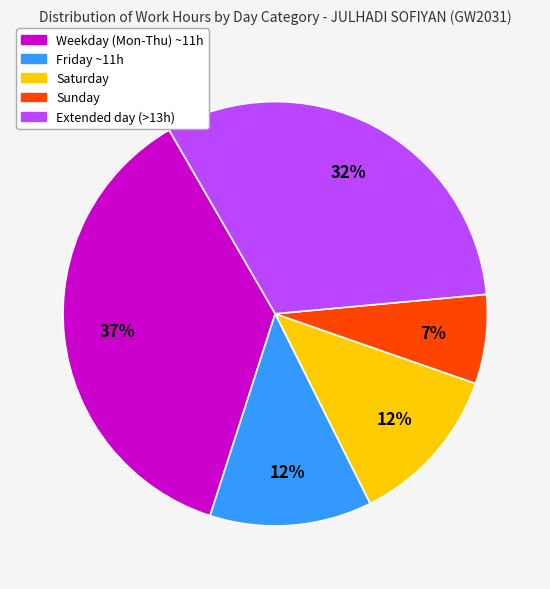

To the nearest percent, what is the average slice percentage?

20%